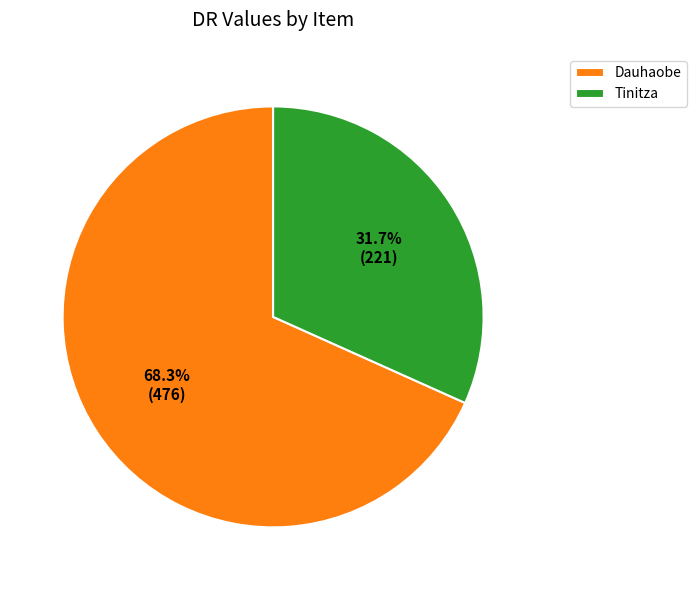

What portion of the pie excludes Dauhaobe?

31.7%